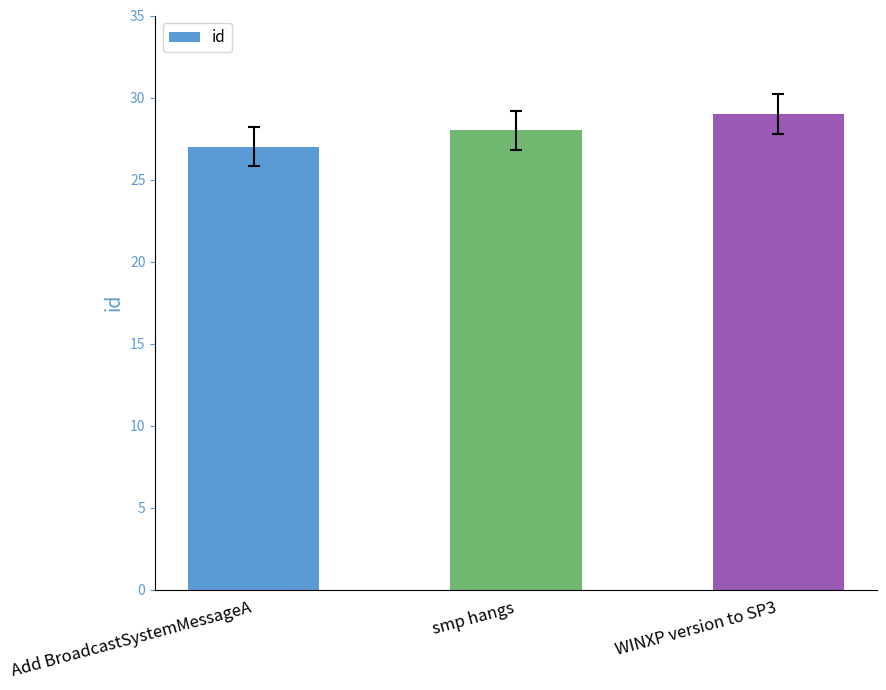

The chart shows a value of 27 at Add BroadcastSystemMessageA. True or false?

True